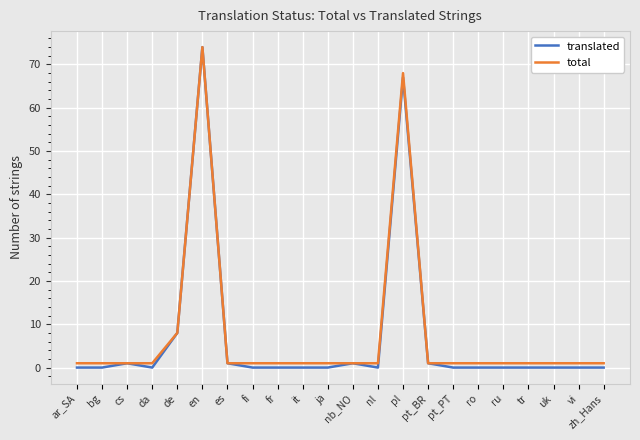

At how many categories does at least one series exceed 40?

2